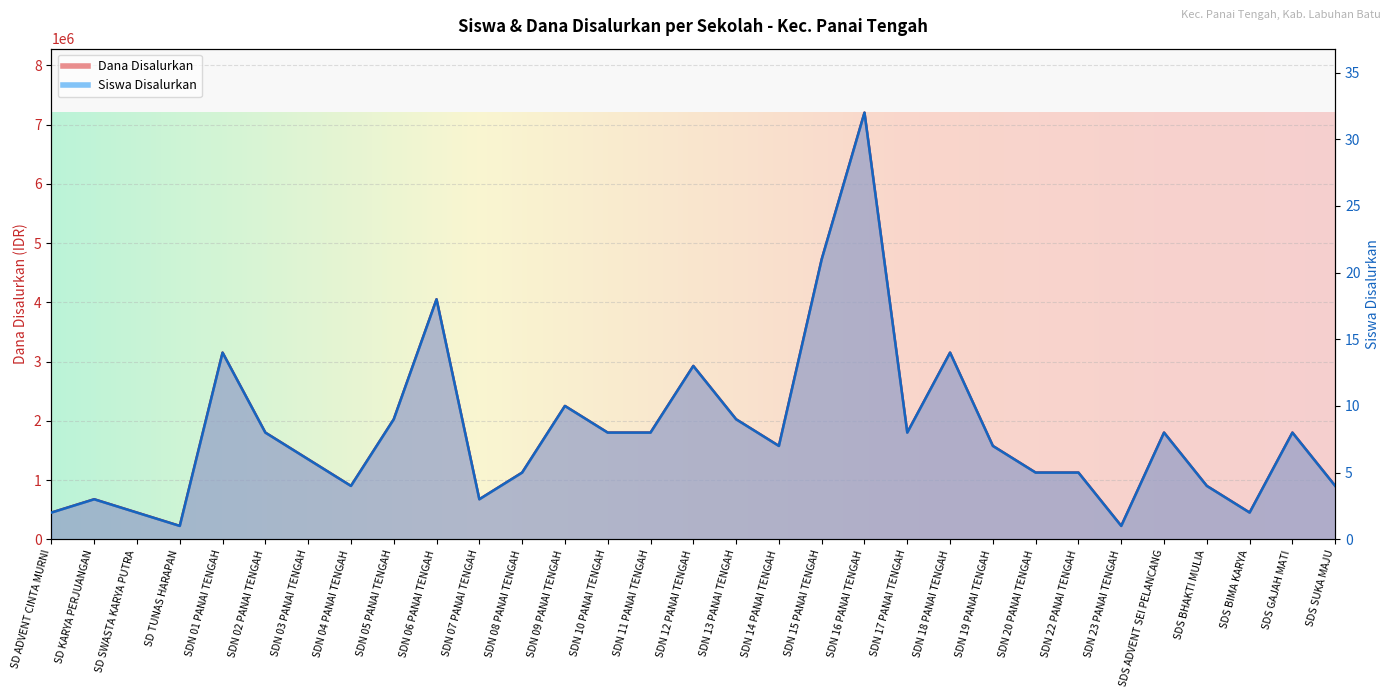

Which series changed the most between SDN 03 PANAI TENGAH and SDN 17 PANAI TENGAH?

Siswa Disalurkan